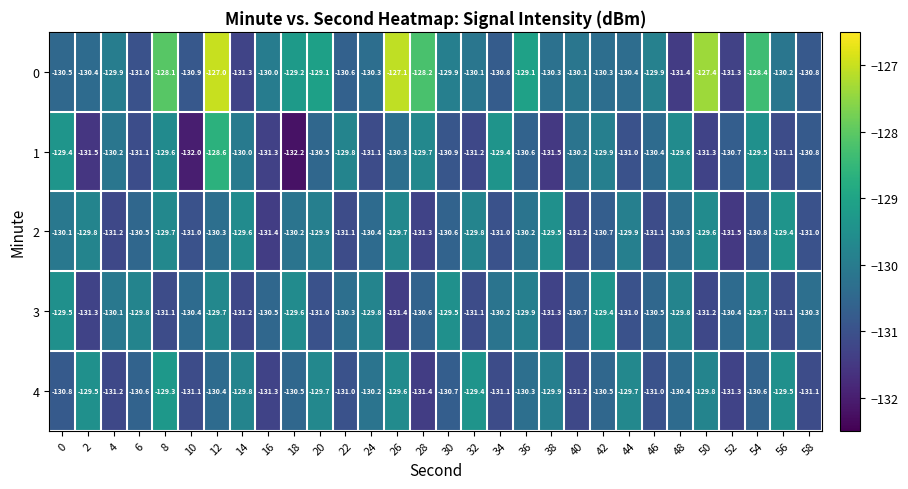

How many data points does each series have?

30